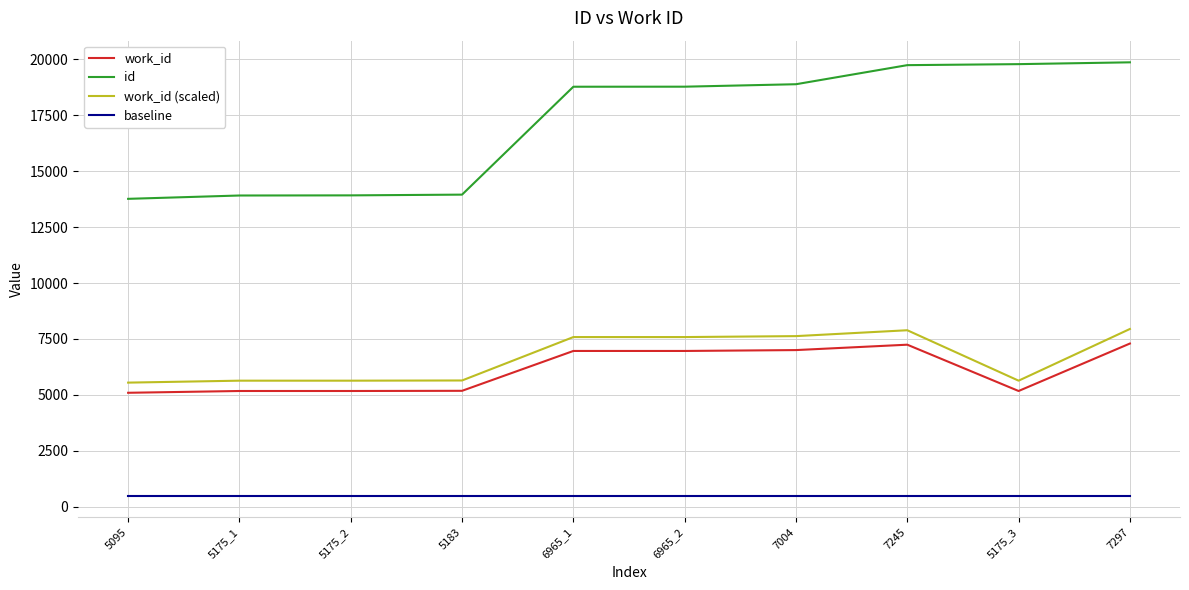

Which series has the widest spread of values?

id